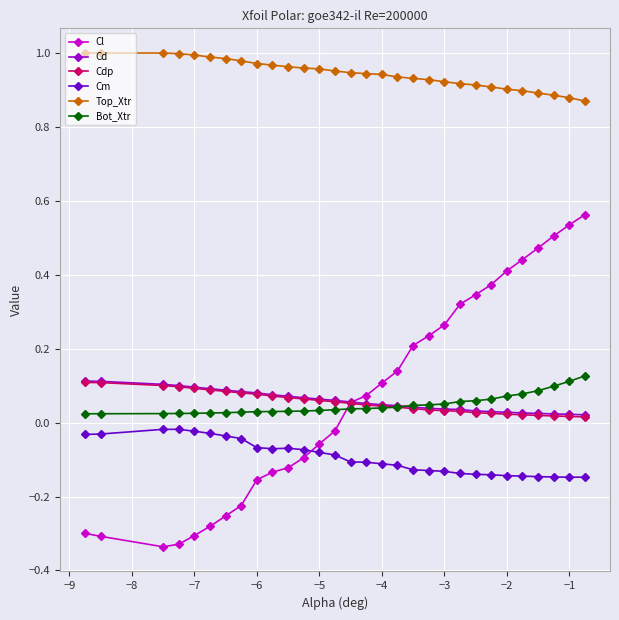

Which series has the largest range (max minus min)?

Cl